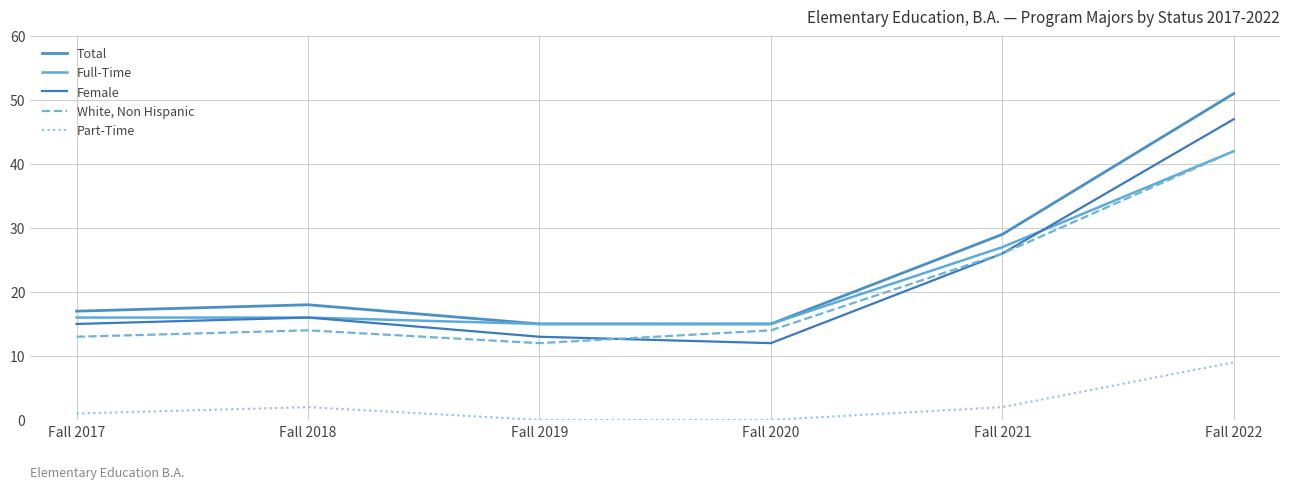

What is the approximate value of Full-Time at Fall 2017, to the nearest 5?

15